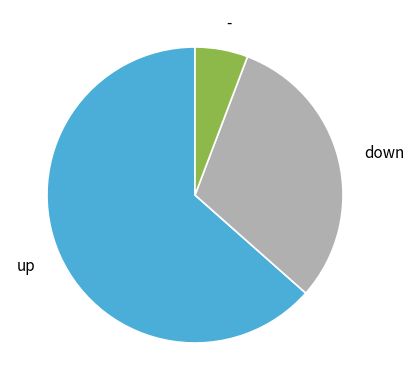

True or false: - accounts for 6% of the total.

True